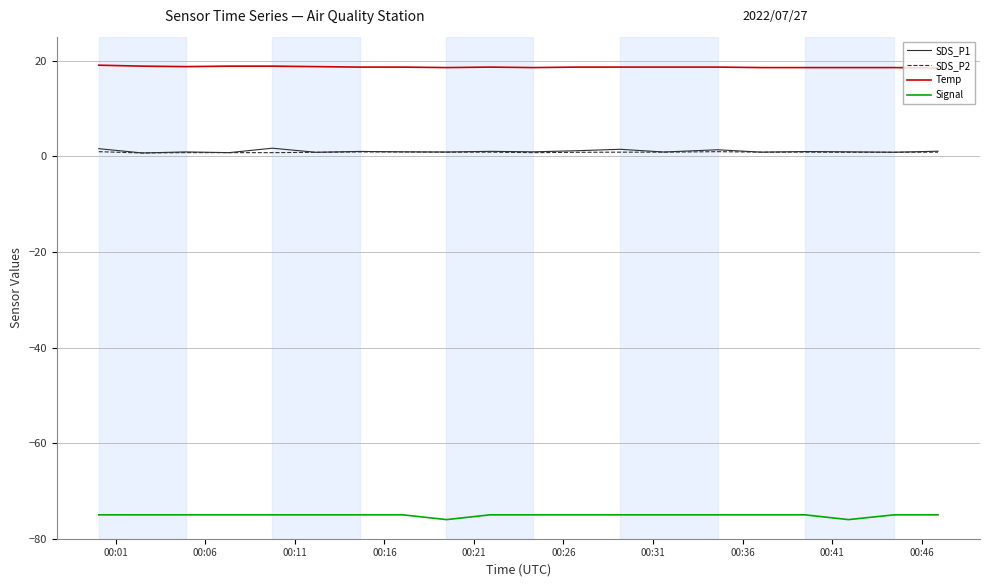

What is the minimum value shown in the chart?

-76.0